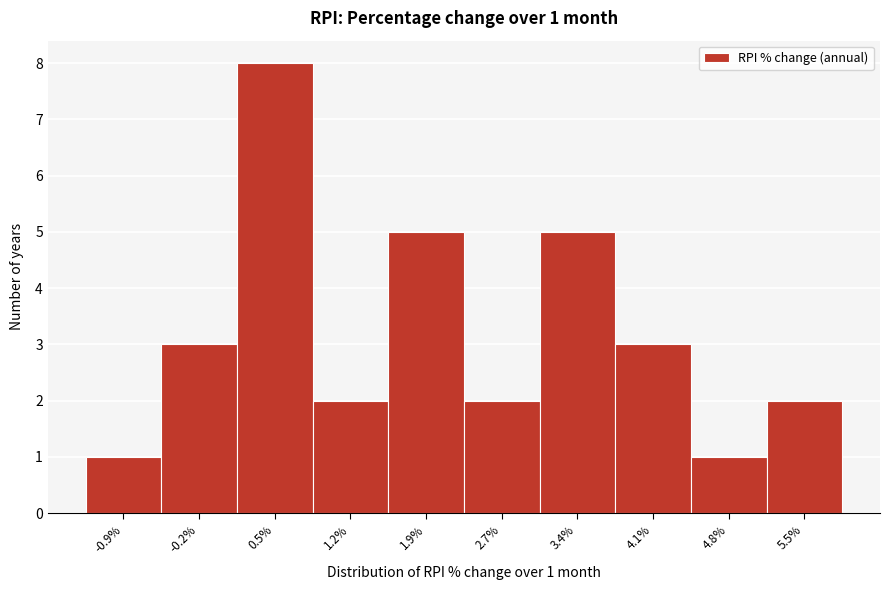

Reading left to right, what are all the values shown in this chart?

-0.9%=1	-0.2%=3	0.5%=8	1.2%=2	1.9%=5	2.7%=2	3.4%=5	4.1%=3	4.8%=1	5.5%=2